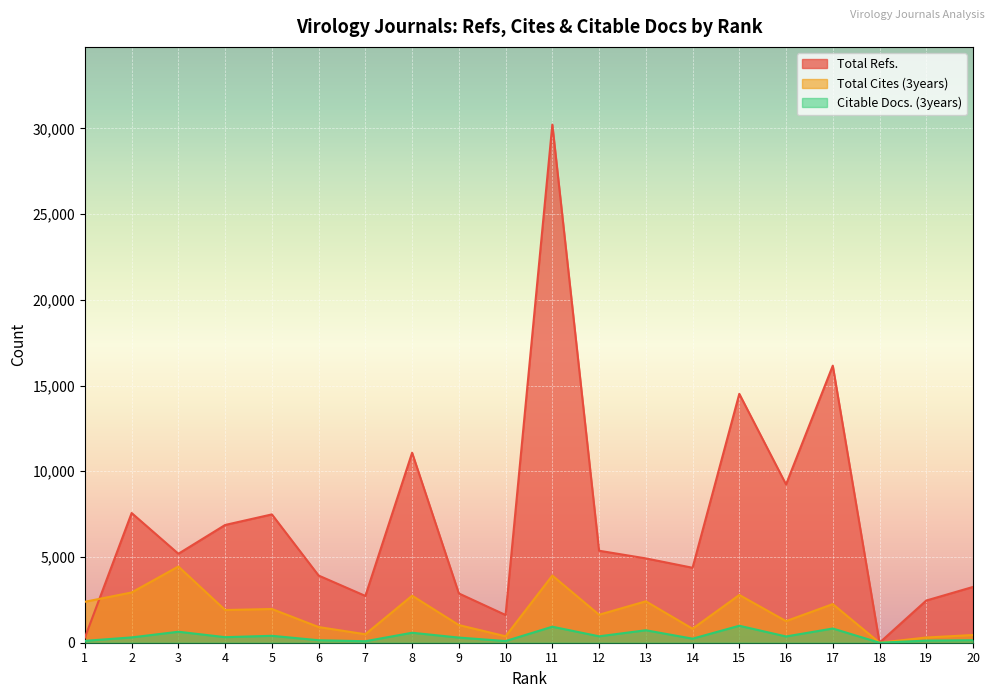

Which category has the highest value in the Total Refs. series?

11